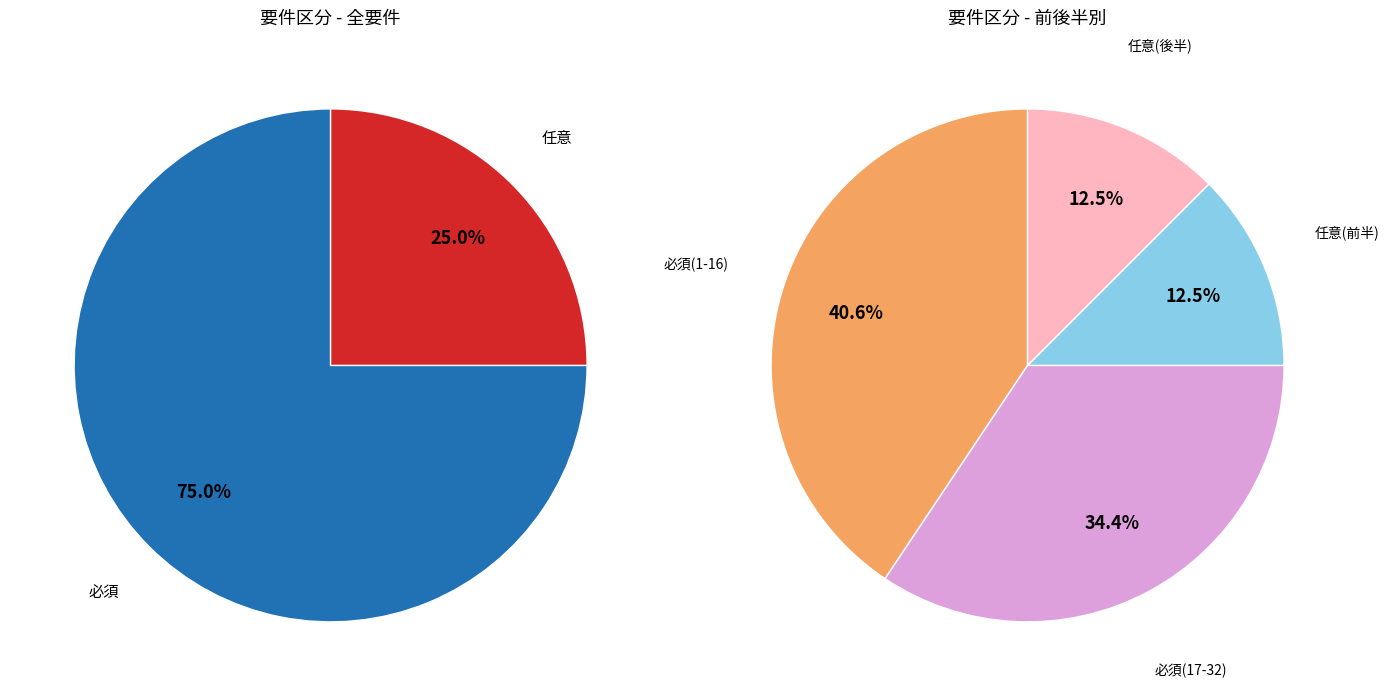

What percentage is NOT represented by 任意?

75.0%